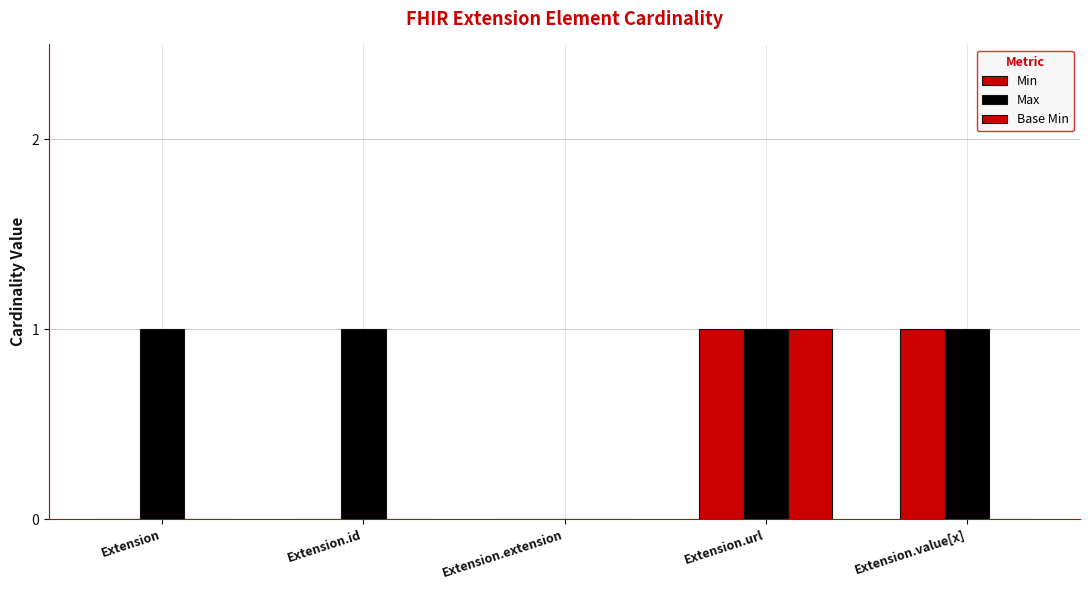

Are the bars horizontal?

No